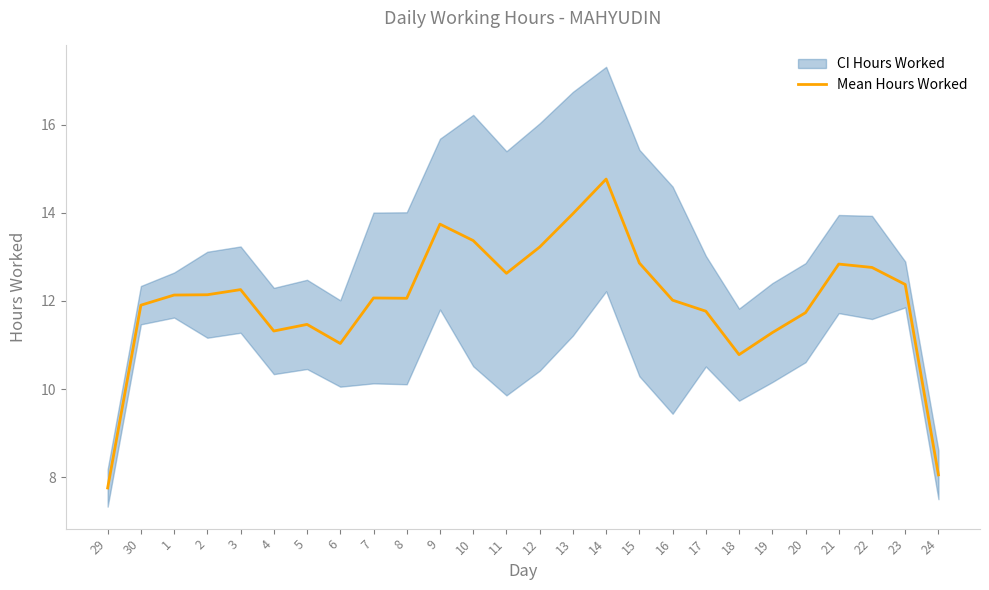

Between 29 and 14, which is larger?

14